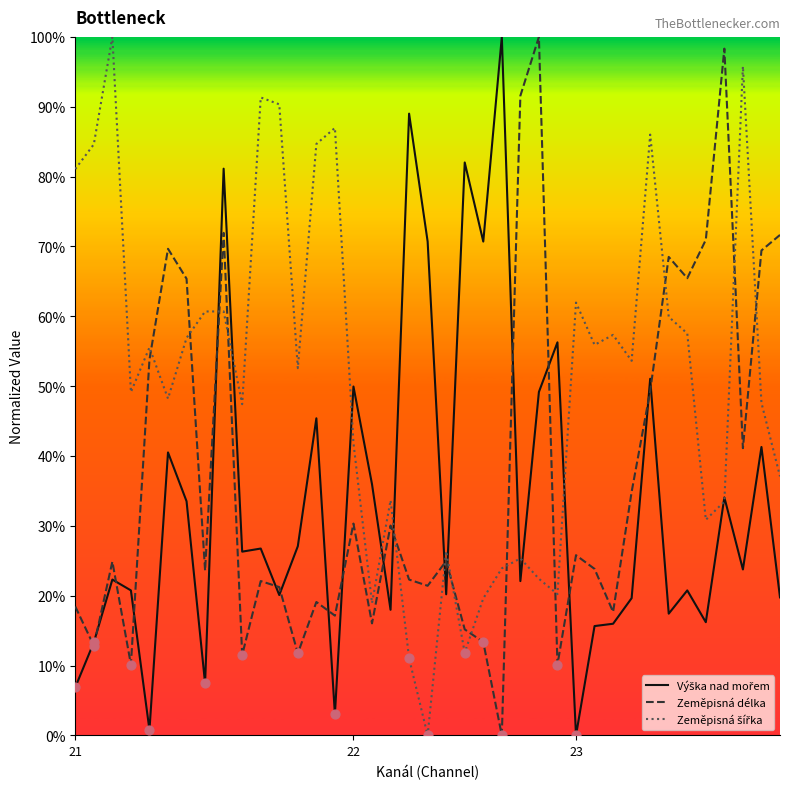

What is the greatest value displayed?

100.0